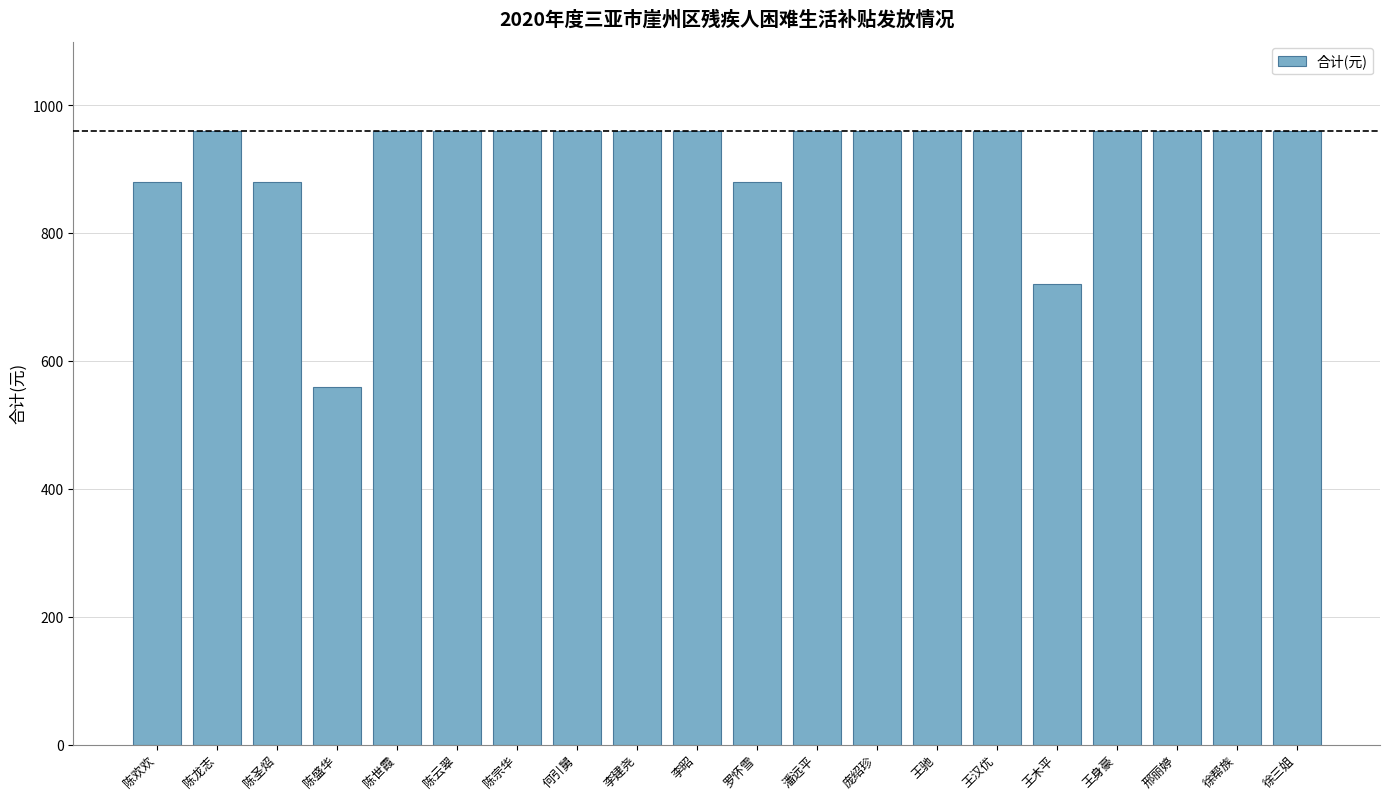

Reading right to left, what are all the values shown in this chart?

徐三姐=960	徐帮族=960	邢丽婷=960	王身豪=960	王木平=720	王汉优=960	王驰=960	庞绍珍=960	潘远平=960	罗怀雪=880	李昭=960	李建尧=960	何引舅=960	陈宗华=960	陈云翠=960	陈世霞=960	陈盛华=560	陈圣炤=880	陈龙志=960	陈欢欢=880